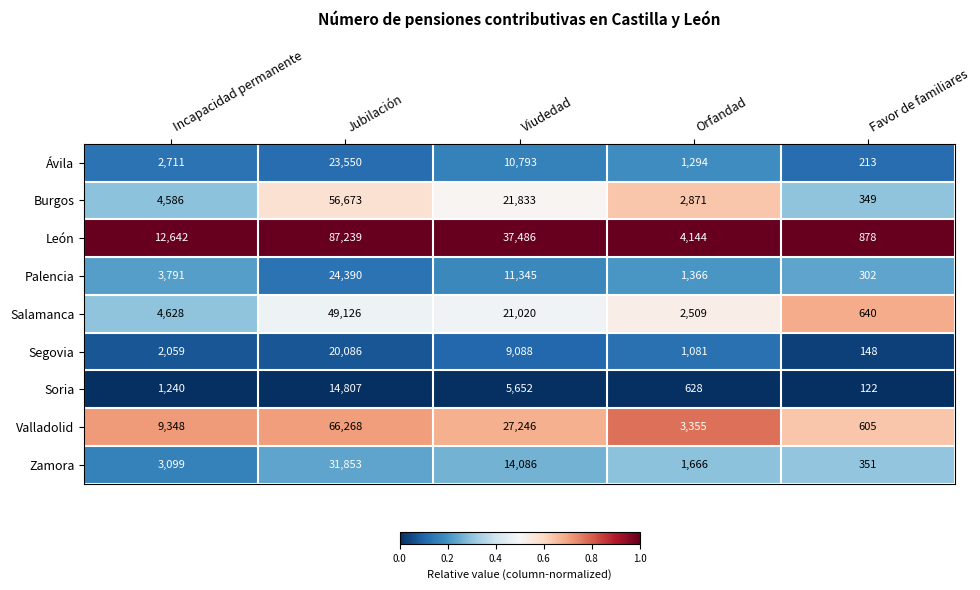

Where is León nearest to the value 44058?

Viudedad